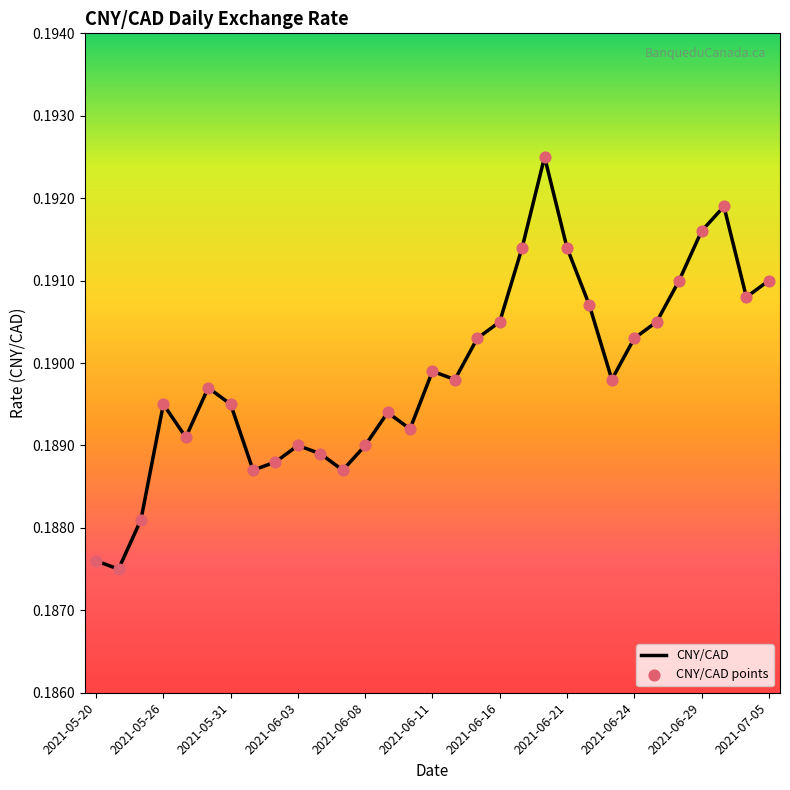

How many lines are shown in the chart?

1